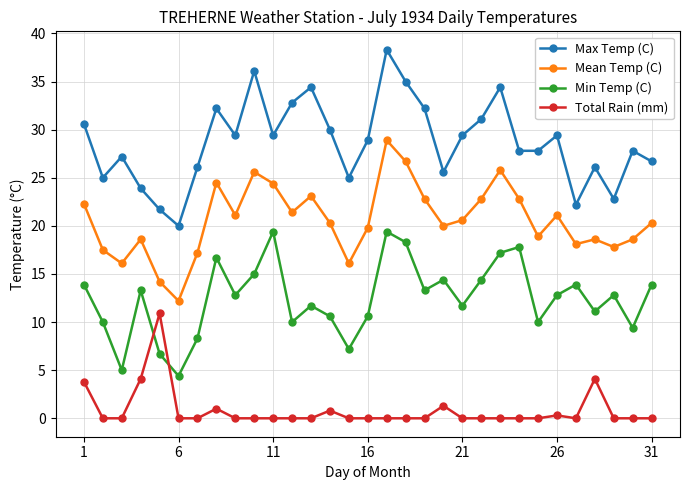

What is the value of the Max Temp (C) point at the 15th from the left?

25.0